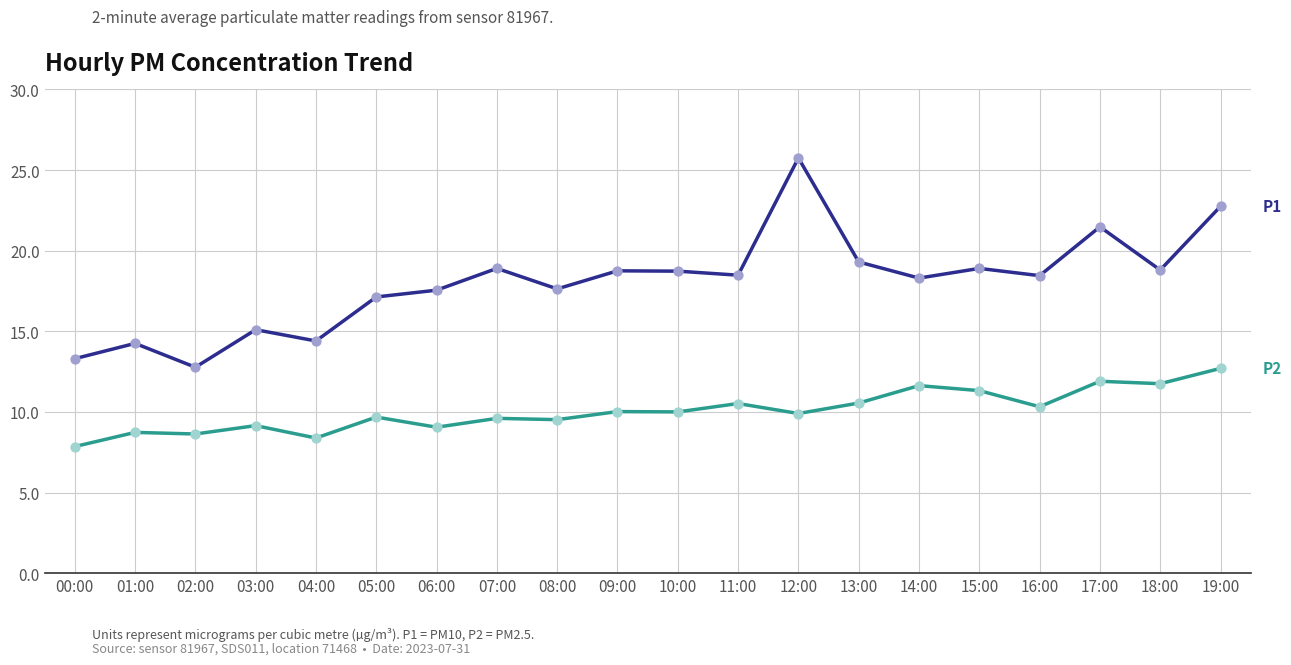

What is the spread (max minus min) of values at 14:00?

6.7